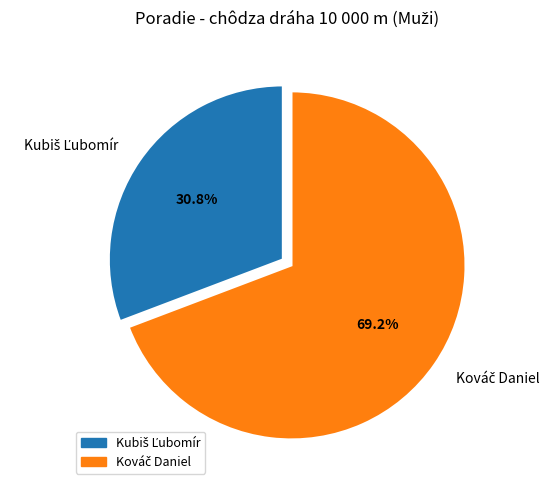

Is there a majority slice in this chart?

Yes